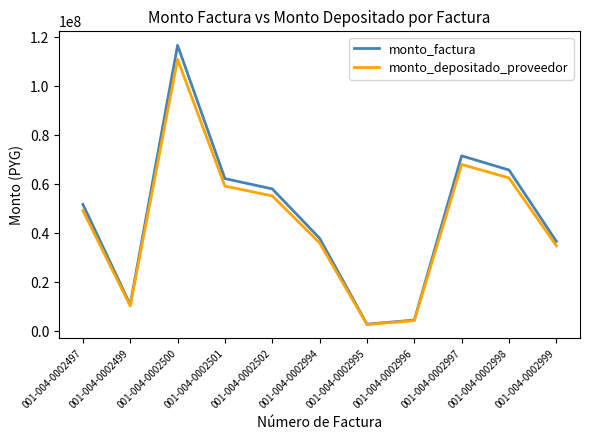

True or false: monto_factura has more than 0 interior local peaks.

True